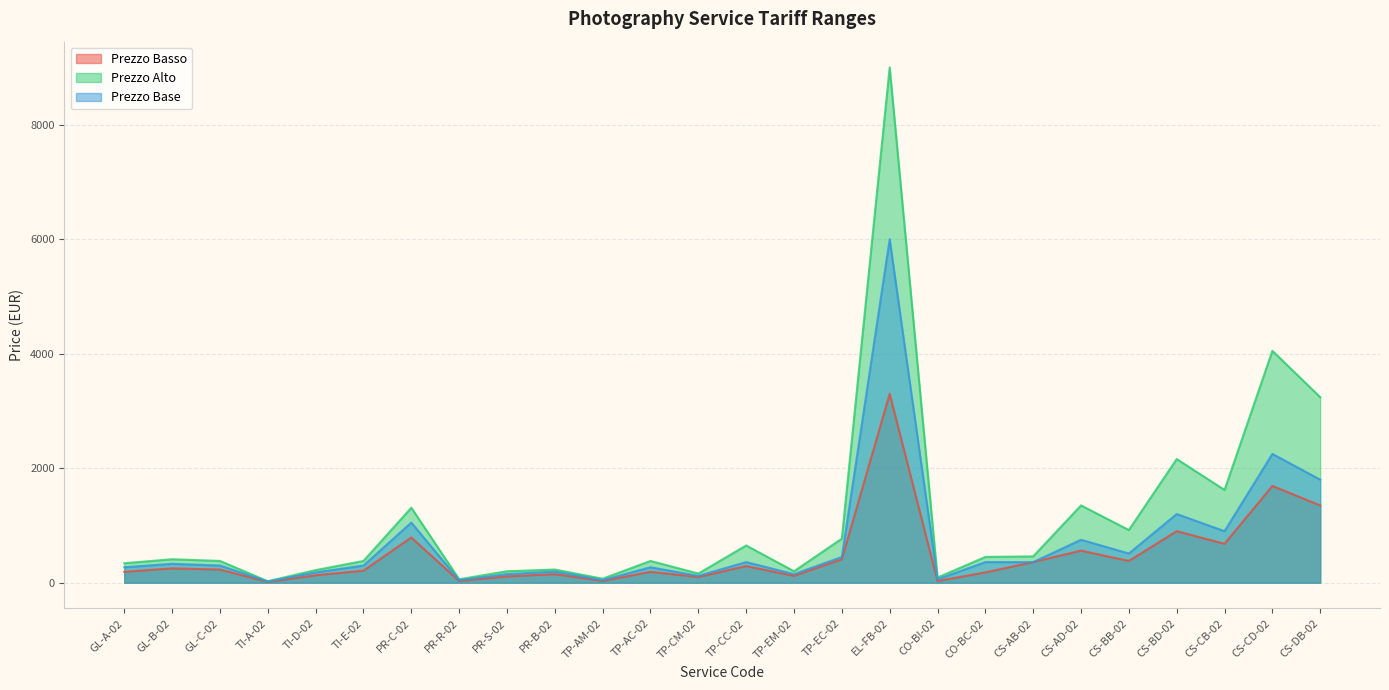

Reading left to right, list all the values displayed in this chart.

Prezzo Basso: 190	250	230	13	130	210	790	30	110	150	30	190	100	290	120	410	3300	30	180	360	560	380	900	680	1690	1350
Prezzo Alto: 340	410	380	26	220	380	1310	60	200	230	70	380	160	650	200	770	9000	90	450	460	1350	920	2160	1620	4050	3240
Prezzo Base: 270	330	300	21	180	300	1050	45	150	195	45	270	120	360	150	450	6000	60	360	360	750	510	1200	900	2250	1800